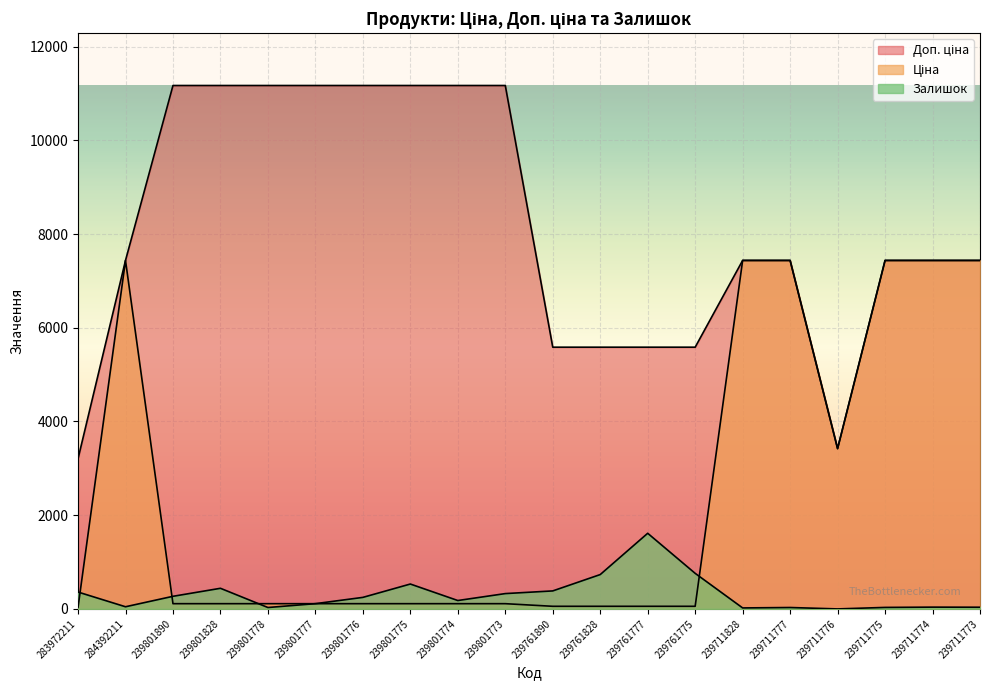

In Доп. ціна, how many points are lower than both neighbors (excluding endpoints)?

1